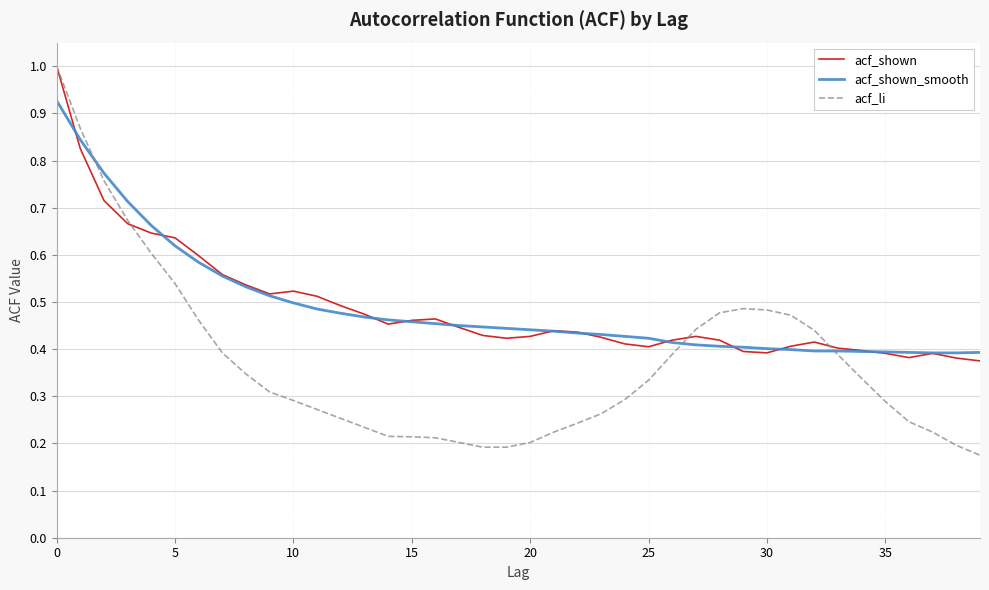

Which series has the largest range (max minus min)?

acf_li